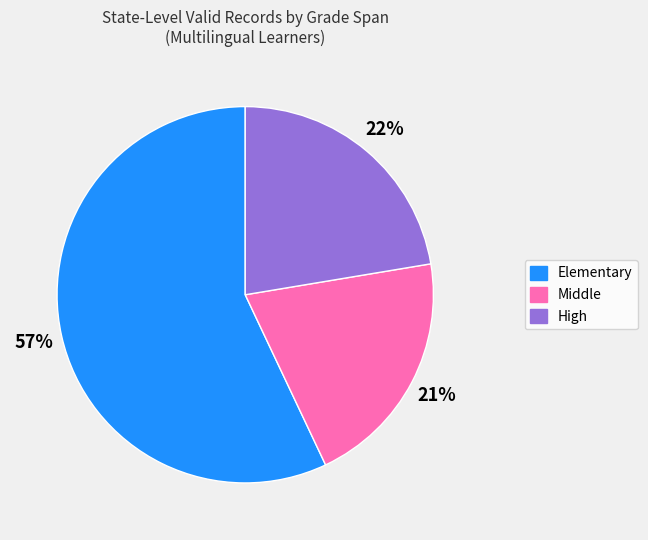

To the nearest percent, what is the difference between the largest and smallest slice percentages?

36%